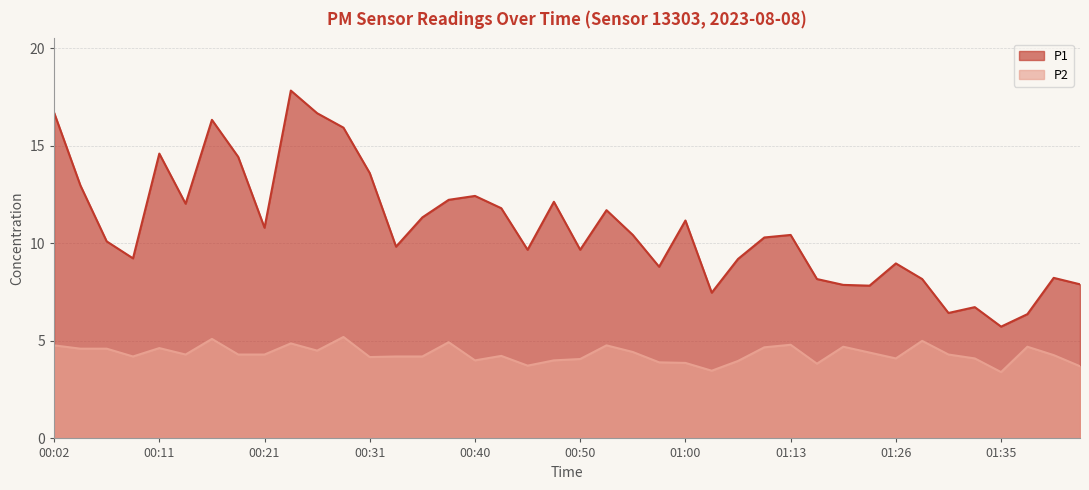

True or false: P1 and P2 intersect in this chart.

False